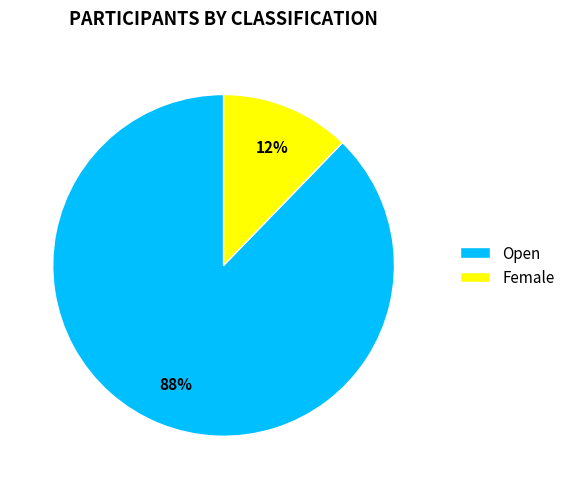

Count the number of slices in the pie.

2